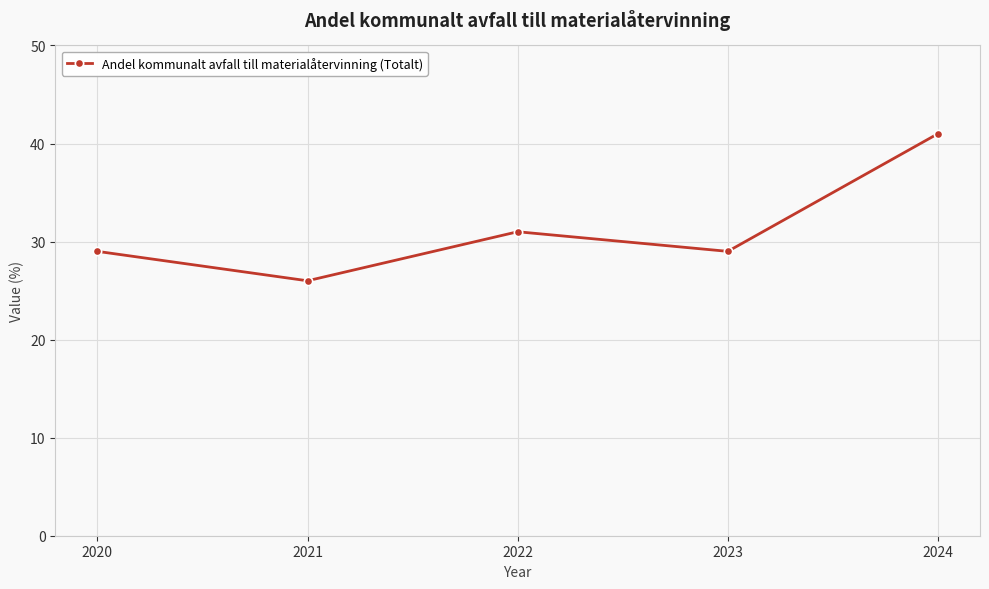

Reading right to left, list all the values displayed in this chart.

41	29	31	26	29